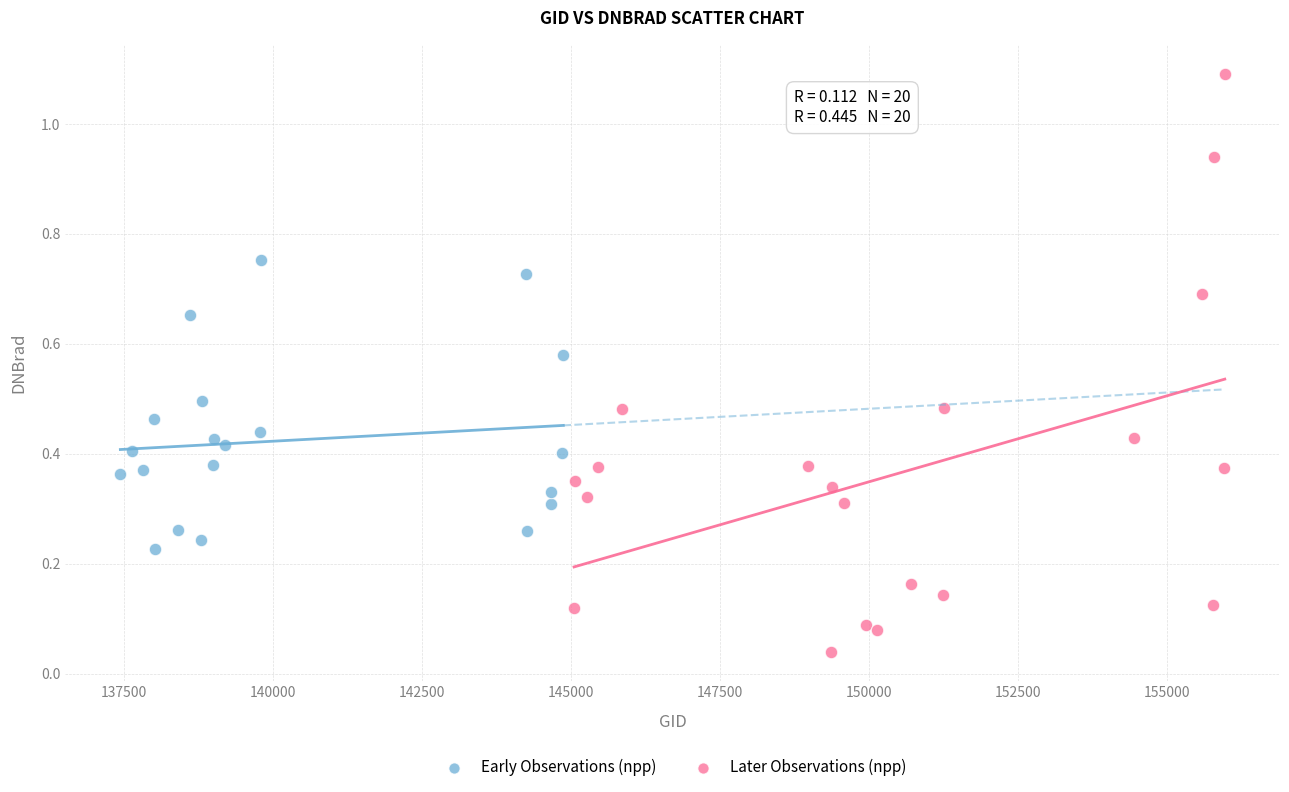

Which series reaches the maximum Y coordinate?

Later Observations (npp)